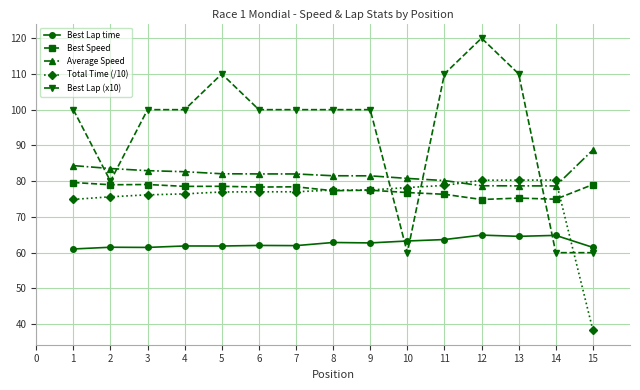

How many lines are shown in the chart?

5